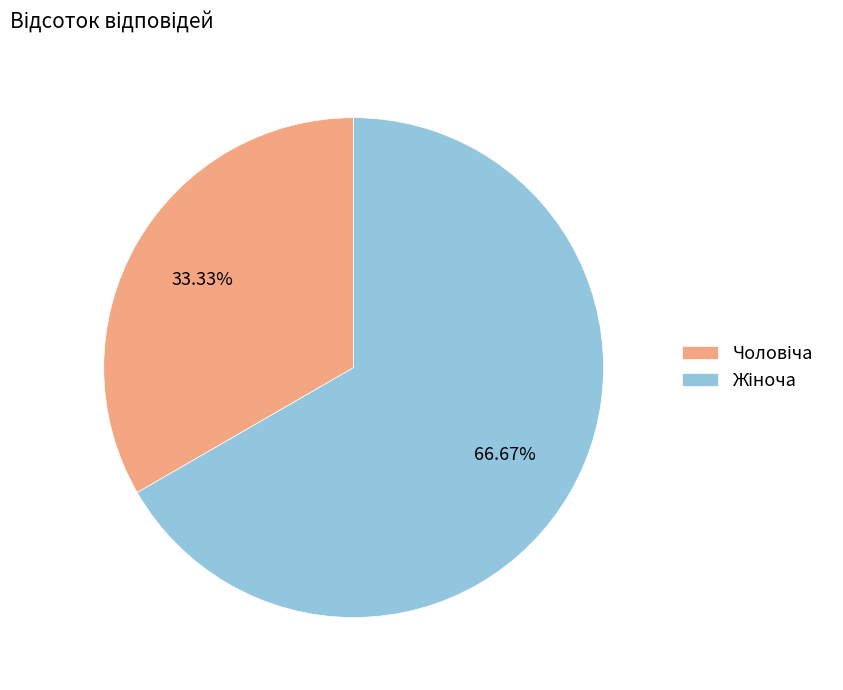

Does any single category account for the majority?

Yes